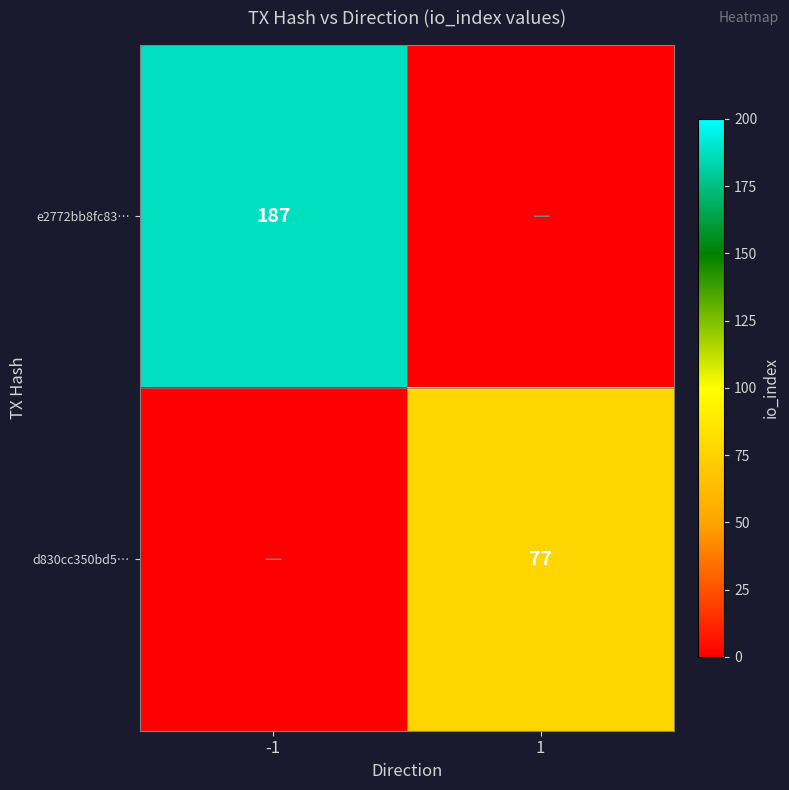

Is the value of d830cc350bd5… at 1 greater than the value of e2772bb8fc83… at -1?

No